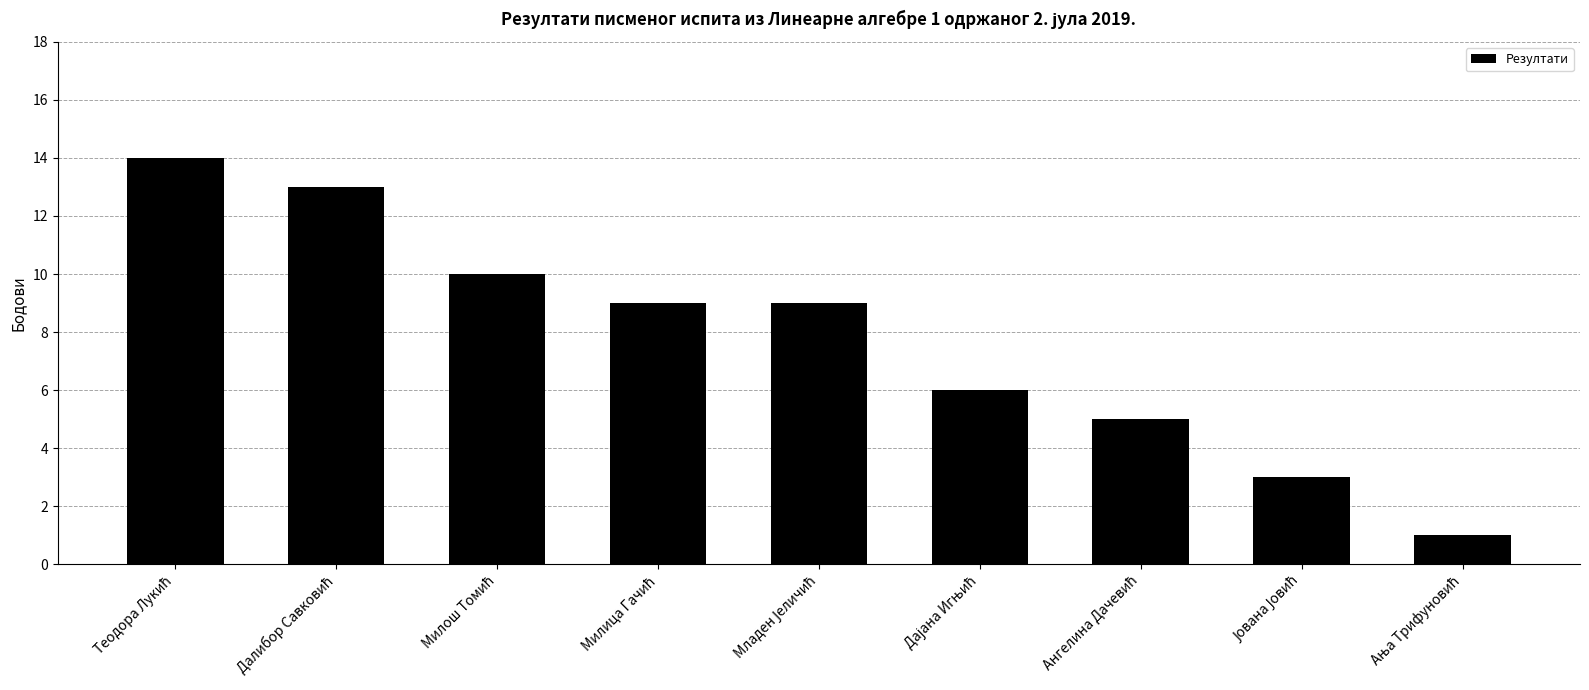

What is the average value?

8